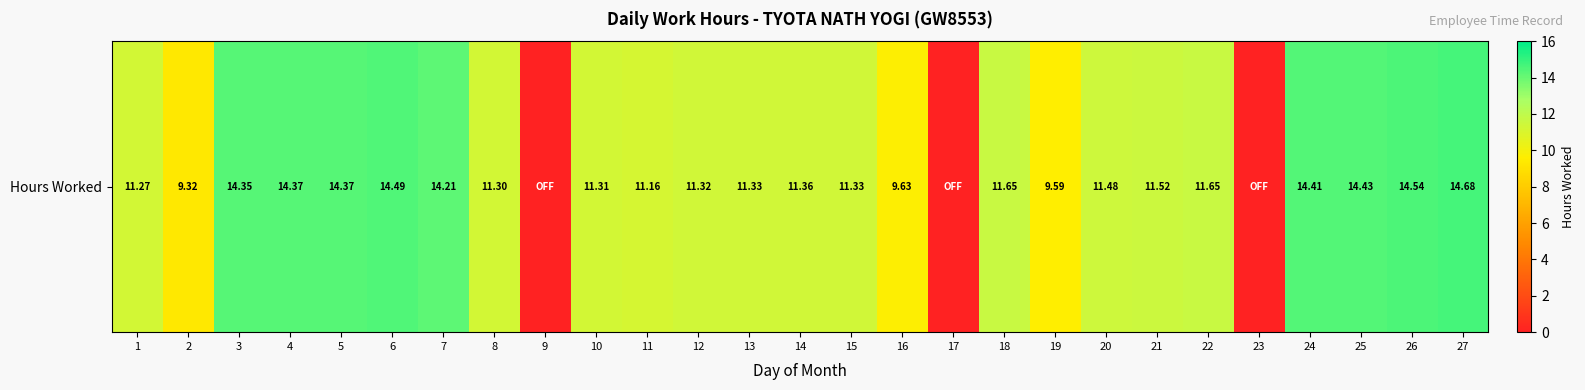

Is it true that the value at 23 is 0.0?

True